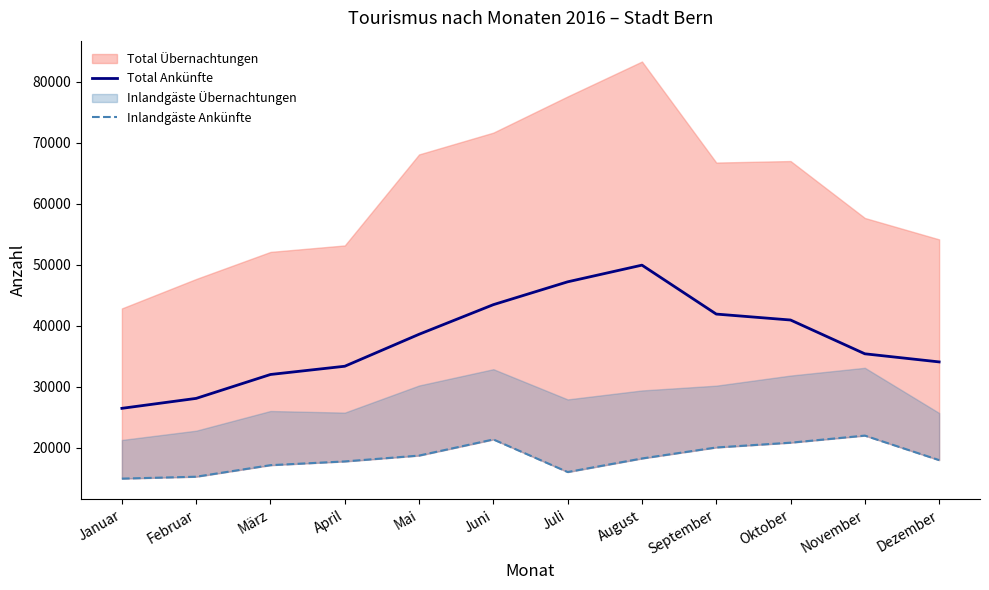

True or false: Total Ankünfte and Inlandgäste Ankünfte intersect in this chart.

False